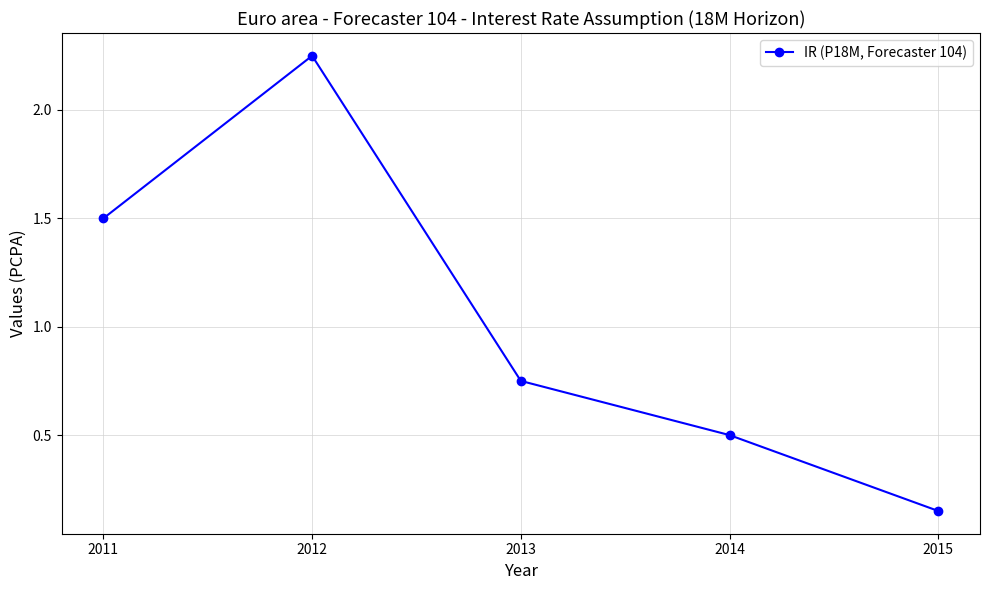

What is the difference between the values at 2012 and 2013?

1.5